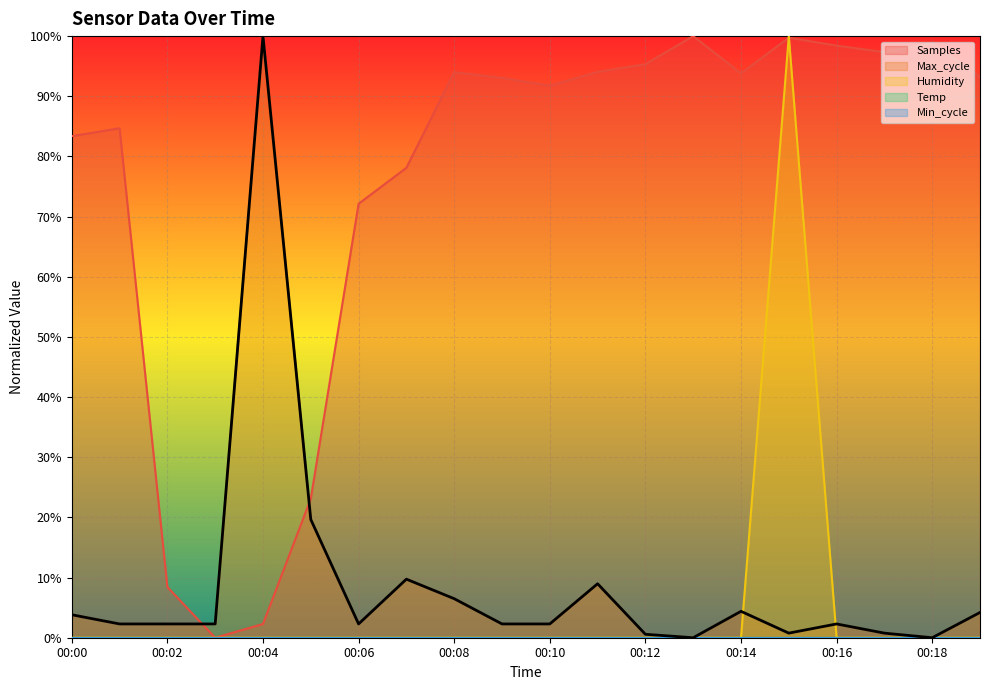

At which category is the sum across all series the highest?

00:15